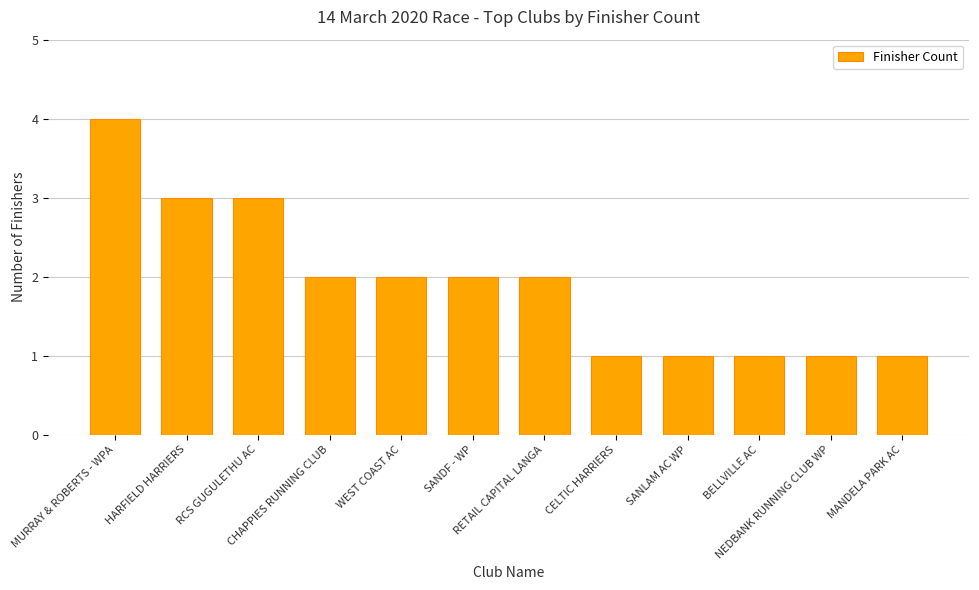

What is the difference between the maximum and minimum values?

3